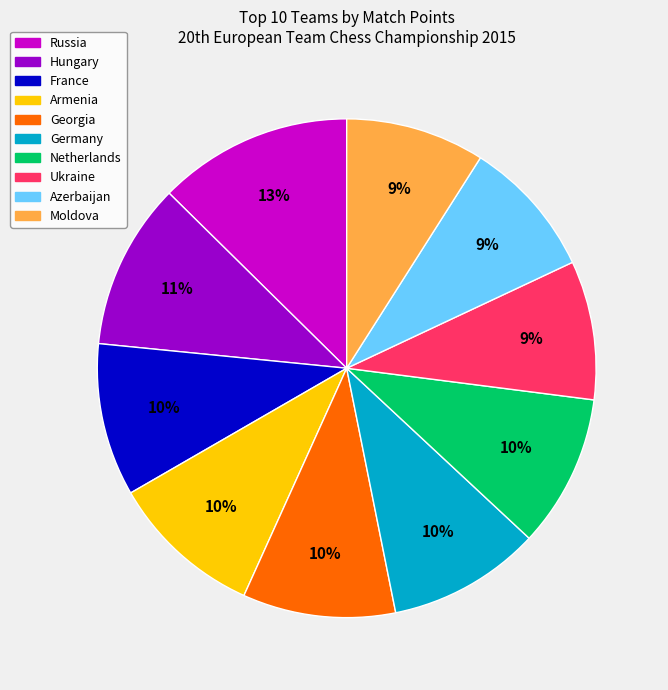

Do Hungary and Georgia together represent more than half of the pie?

No